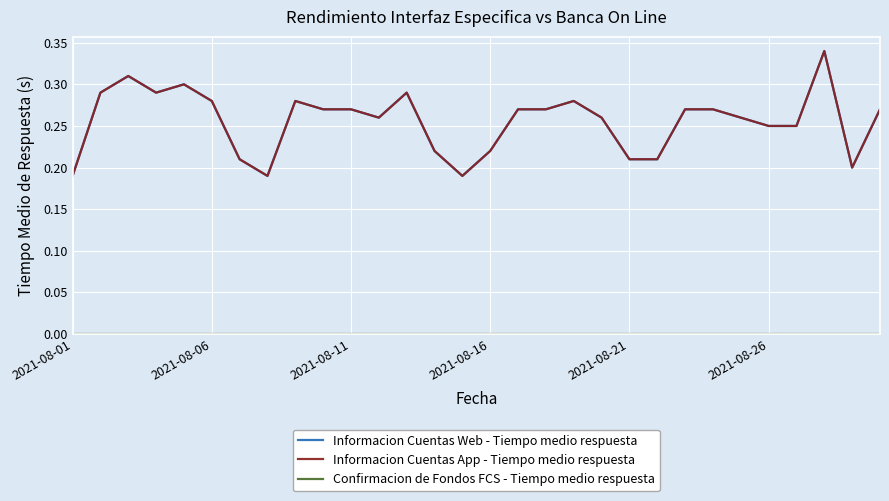

Is this an area chart (filled region under the line)?

No